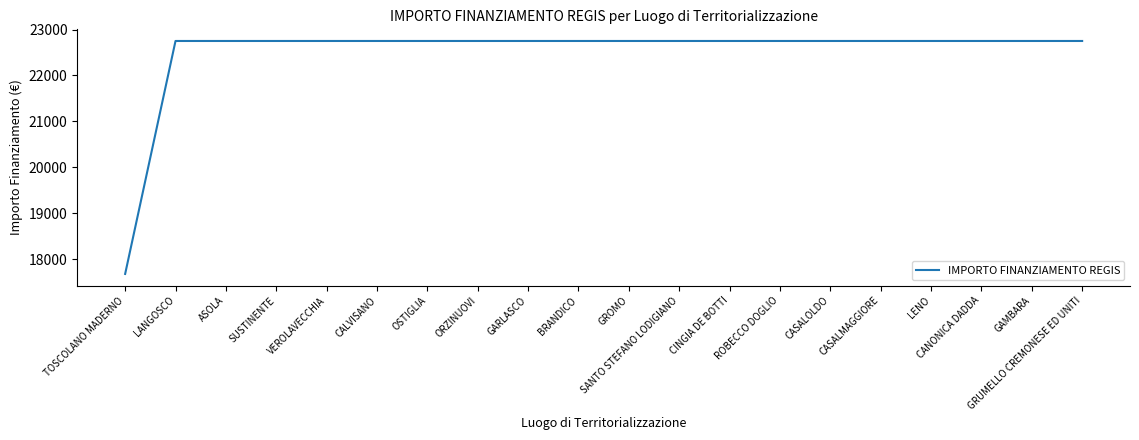

What is the greatest value displayed?

22750.0